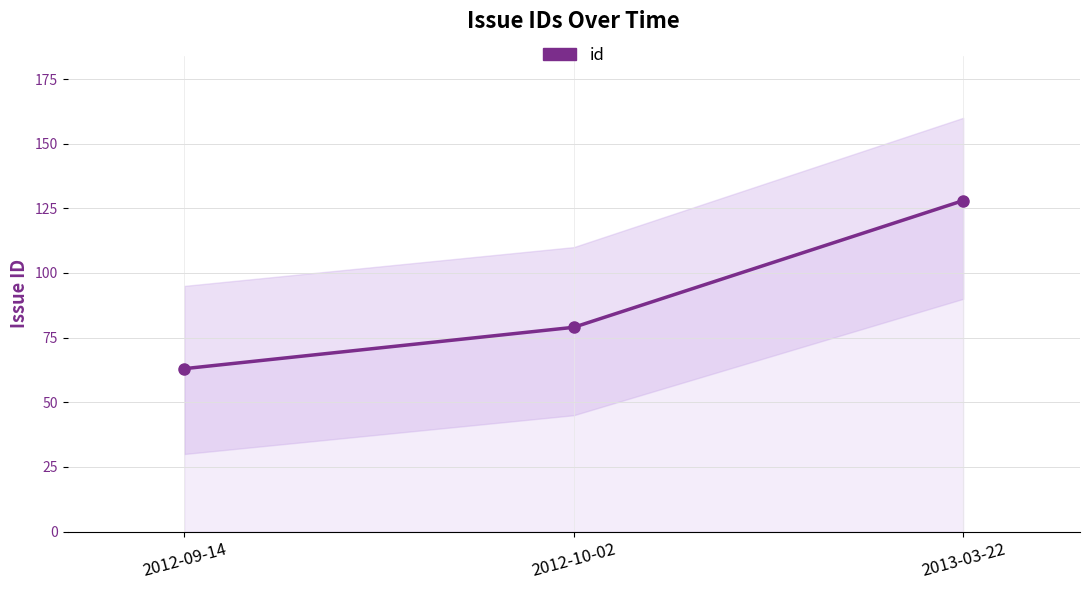

Reading left to right, what are all the values shown in this chart?

2012-09-14=63	2012-10-02=79	2013-03-22=128